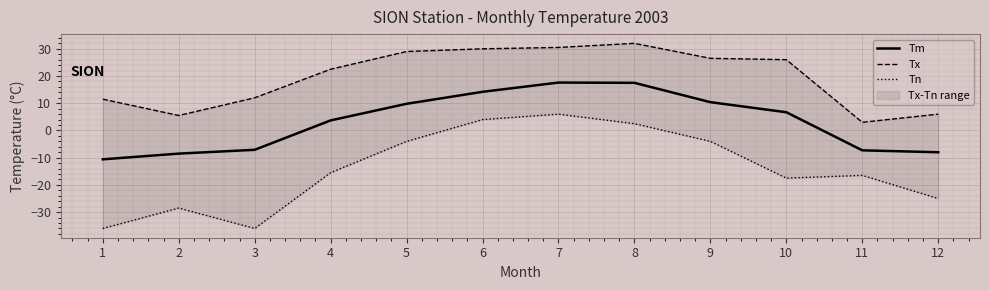

Which series has the widest spread of values?

Tn